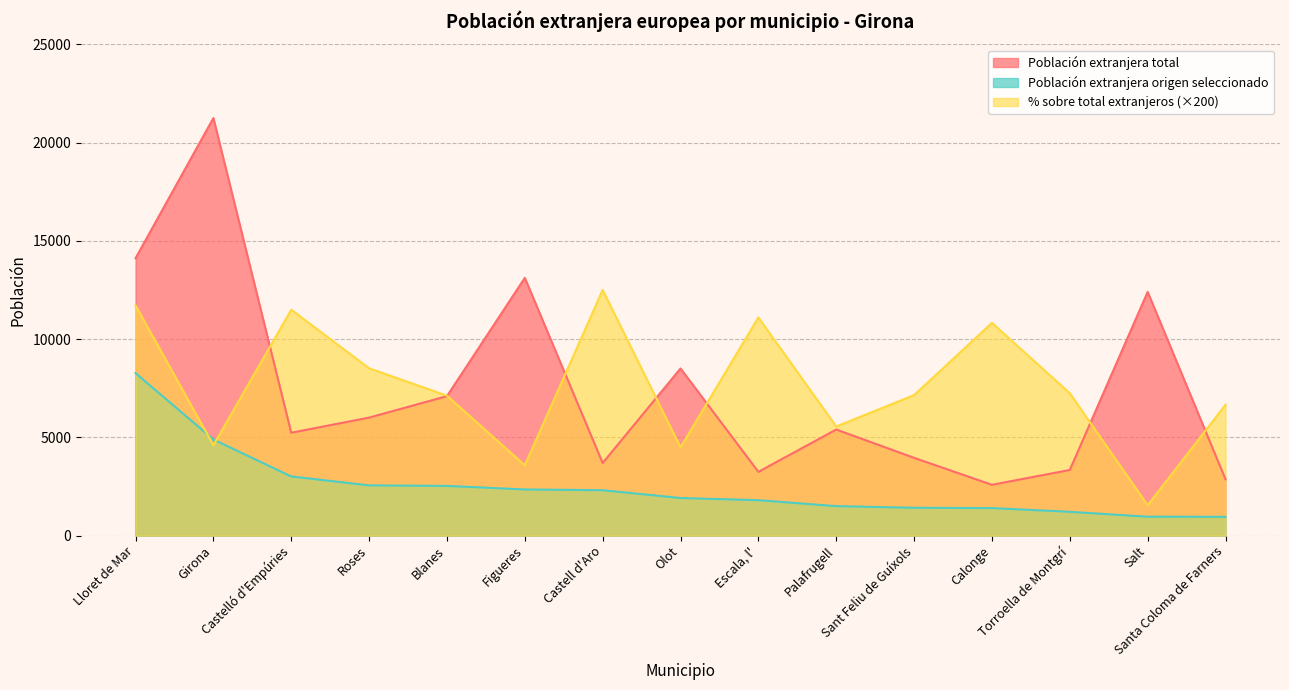

At which label does Población extranjera origen seleccionado reach its peak?

Lloret de Mar